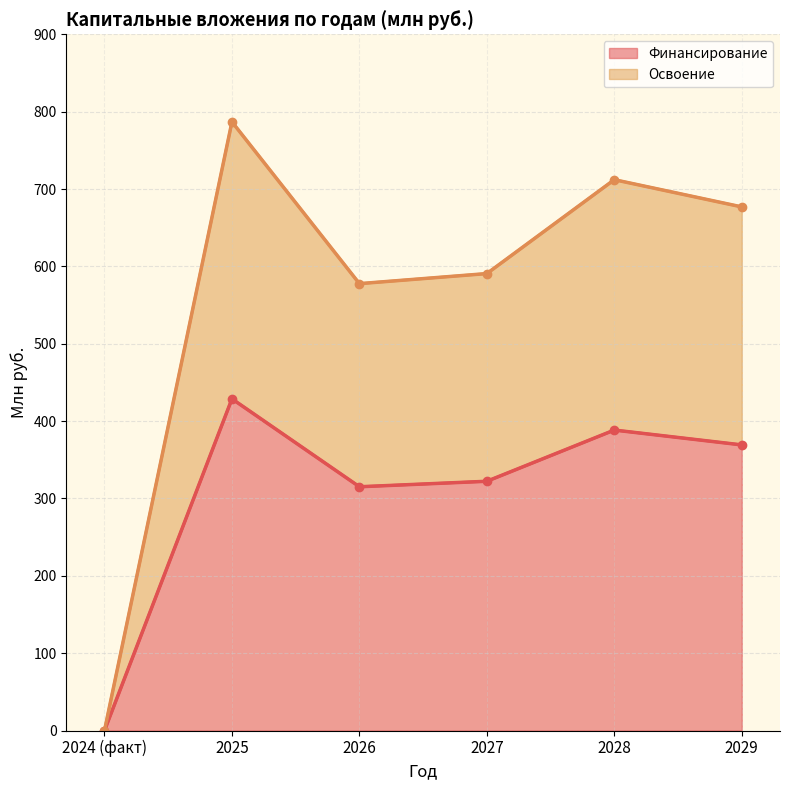

True or false: Финансирование and Освоение intersect in this chart.

False